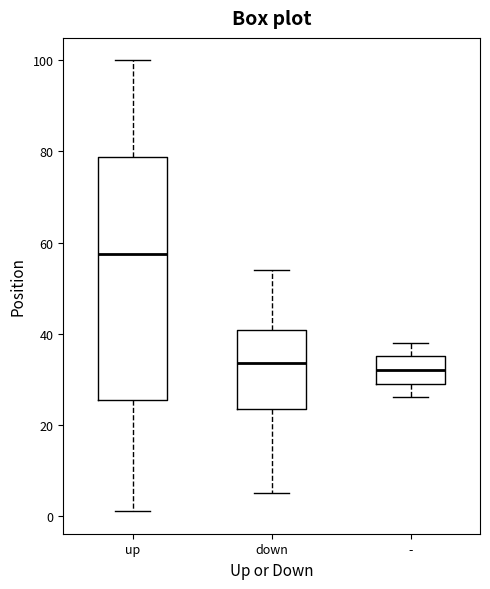

Reading left to right, transcribe this box plot: for each box, give where its median line is, the range the box spans, and where its two whiskers end, as read against the y-axis. The values are not printed on the chart, so give them approximately, as read against the axis.

up: median 58, box 26 to 78, whiskers 2 to 100
down: median 34, box 24 to 40, whiskers 6 to 54
-: median 32, box 30 to 36, whiskers 26 to 38